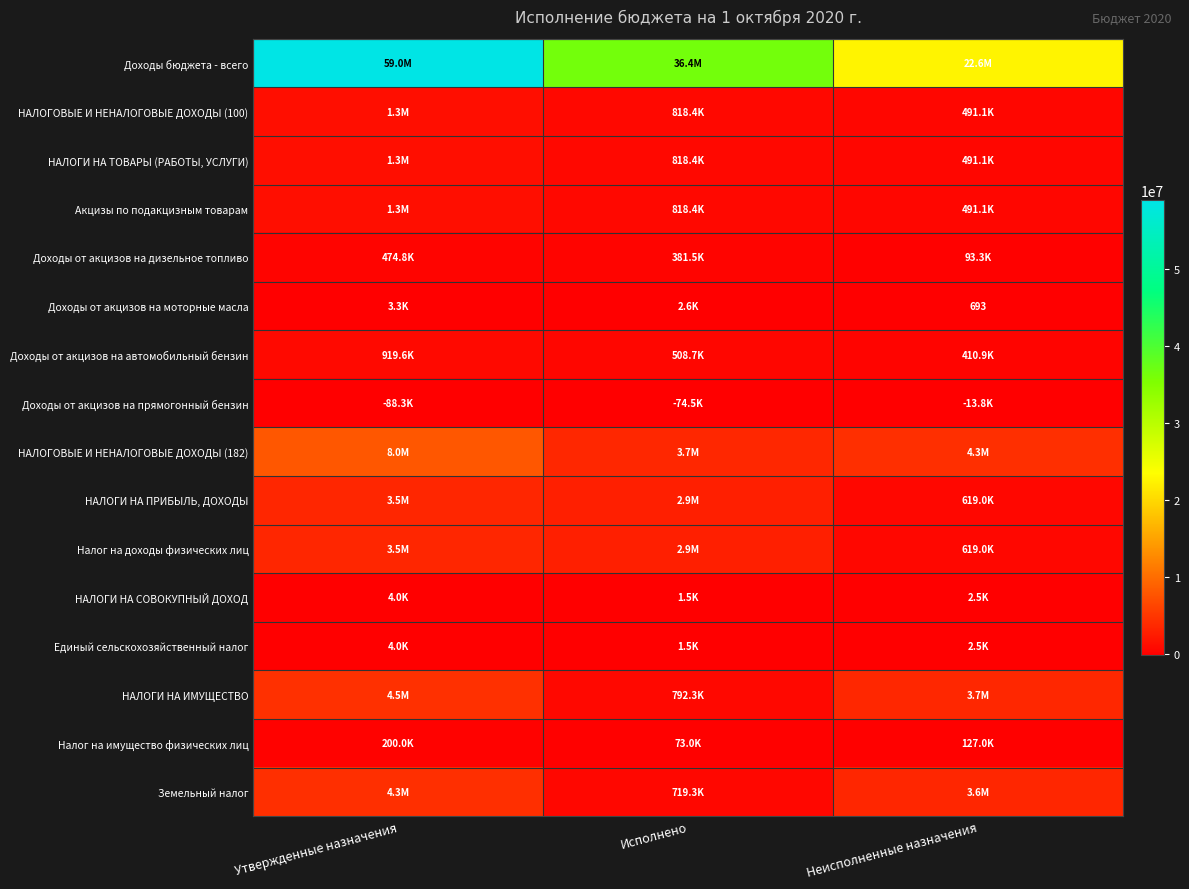

Which series has the widest spread of values?

Доходы бюджета - всего